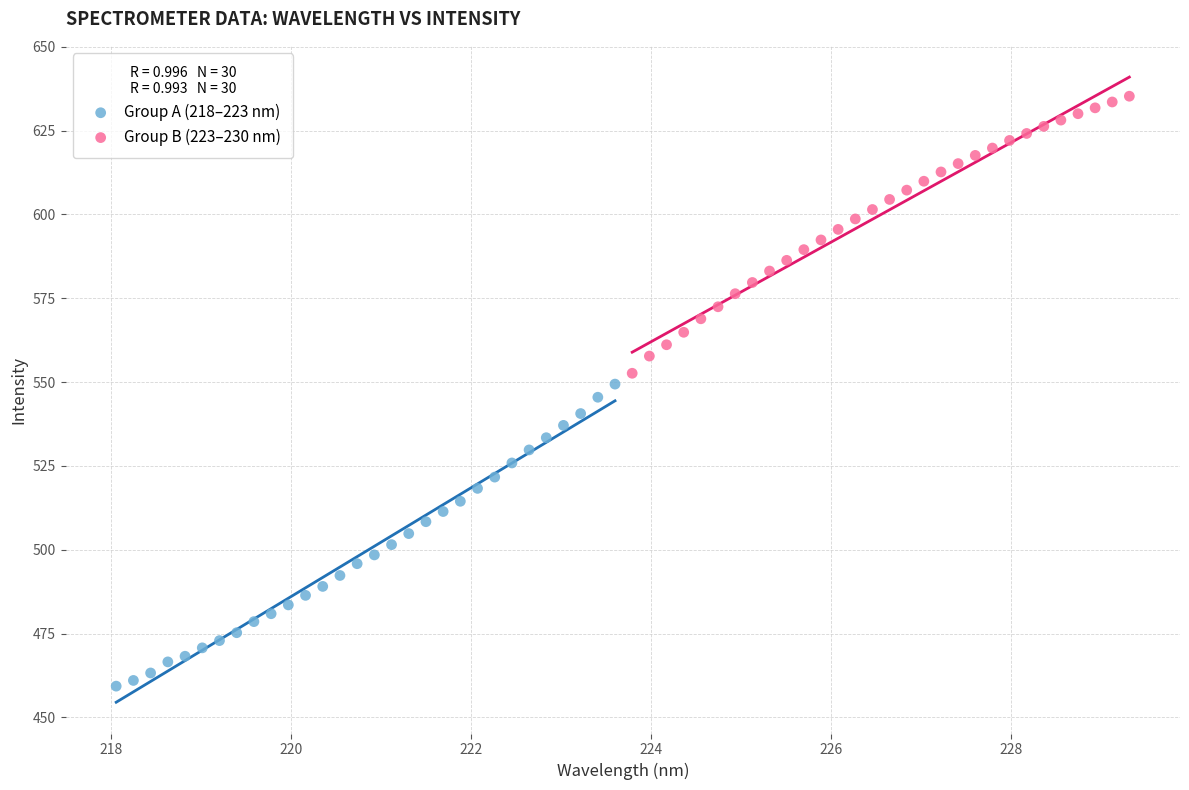

Which series contains the highest Y value?

Group B (223–230 nm)